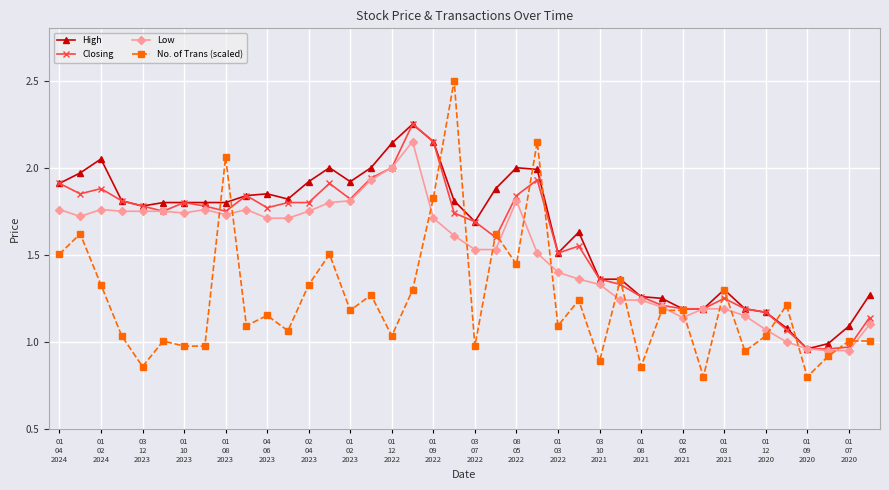

Which series has the widest spread of values?

No. of Trans (scaled)